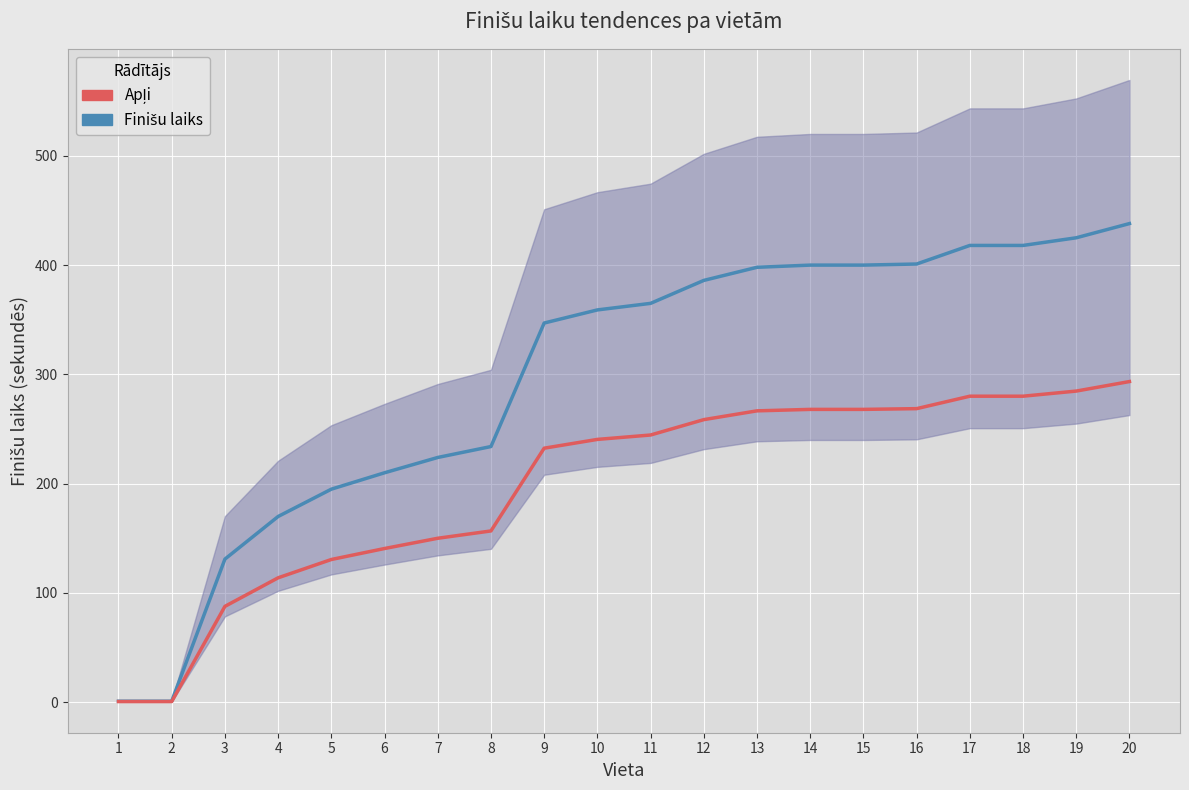

What is the greatest value displayed?

438.0